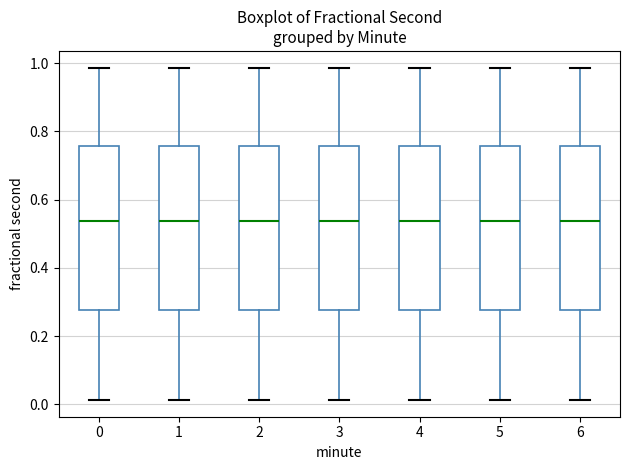

Reading left to right, read every box against the y-axis: the position of its median line, the range the box covers, and the ends of its whiskers. The values are not printed on the chart, so give them approximately, as read against the axis.

0: median 0.54, box 0.28 to 0.76, whiskers 0.02 to 0.98
1: median 0.54, box 0.28 to 0.76, whiskers 0.02 to 0.98
2: median 0.54, box 0.28 to 0.76, whiskers 0.02 to 0.98
3: median 0.54, box 0.28 to 0.76, whiskers 0.02 to 0.98
4: median 0.54, box 0.28 to 0.76, whiskers 0.02 to 0.98
5: median 0.54, box 0.28 to 0.76, whiskers 0.02 to 0.98
6: median 0.54, box 0.28 to 0.76, whiskers 0.02 to 0.98